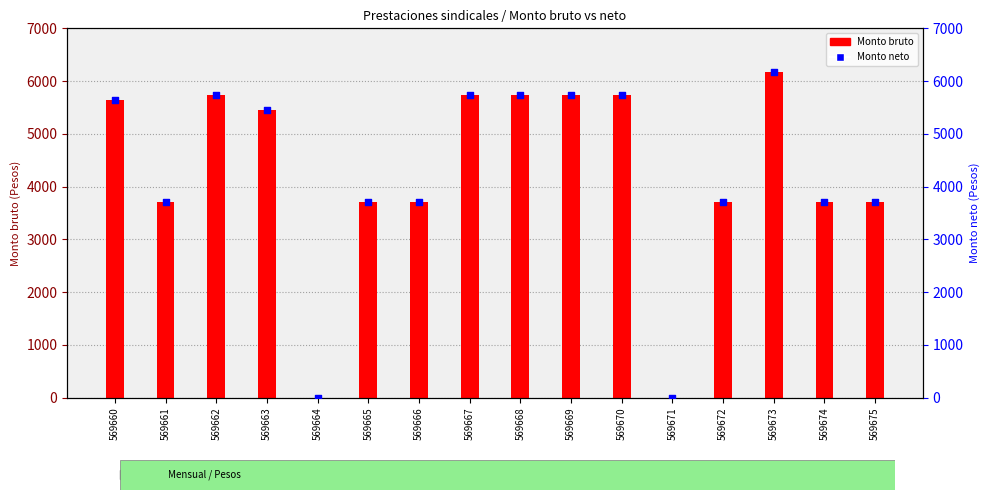

What are all the series names shown in the legend?

Monto bruto, Monto neto